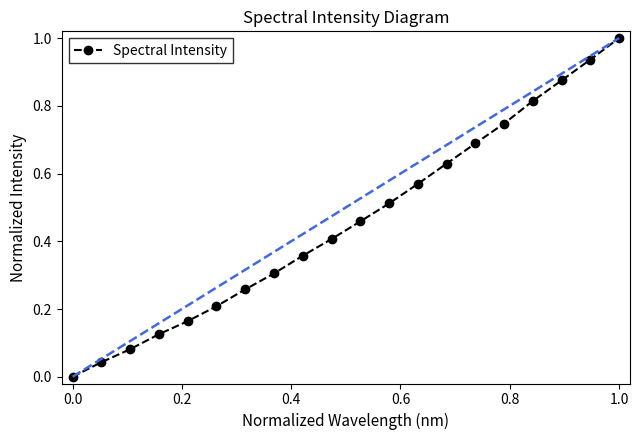

True or false: the data has more than 2 interior local peaks.

False